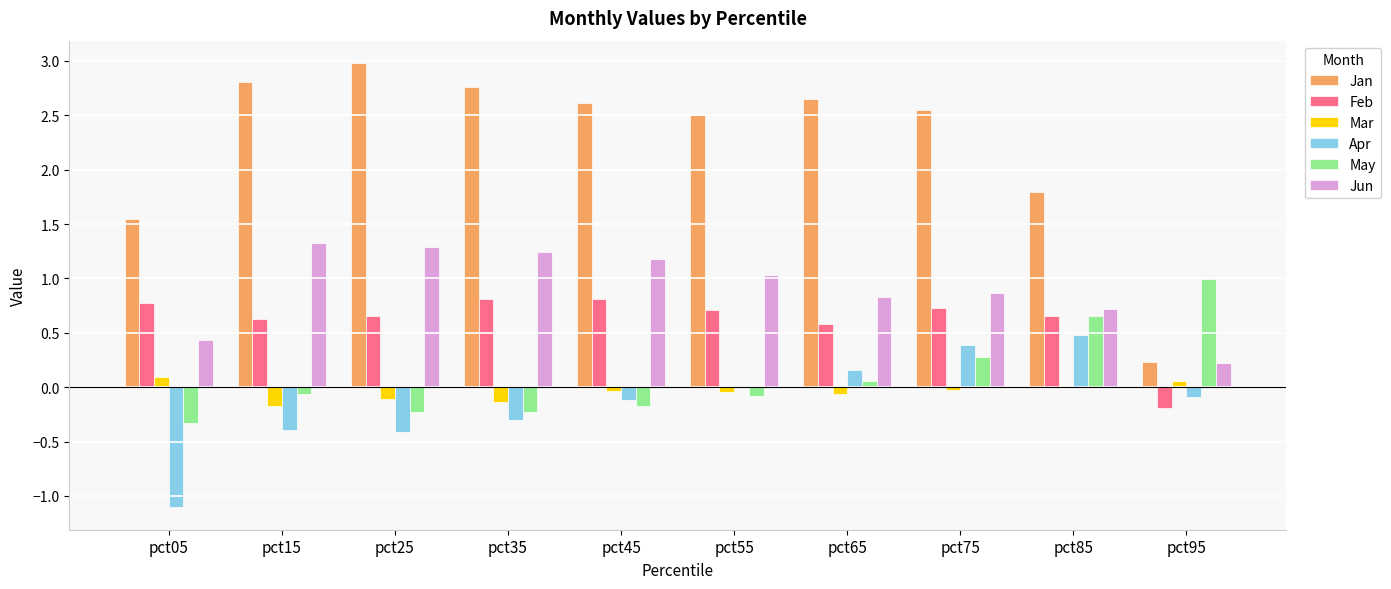

Which series has the largest range (max minus min)?

Jan